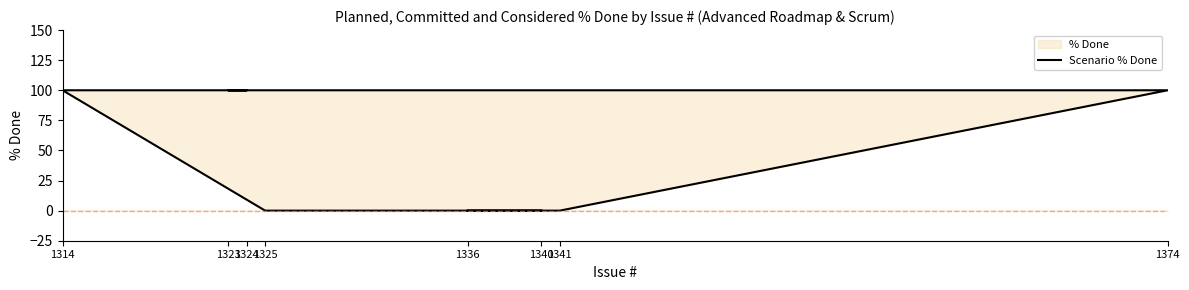

What value does the data have at 1314, to the nearest 10?

100